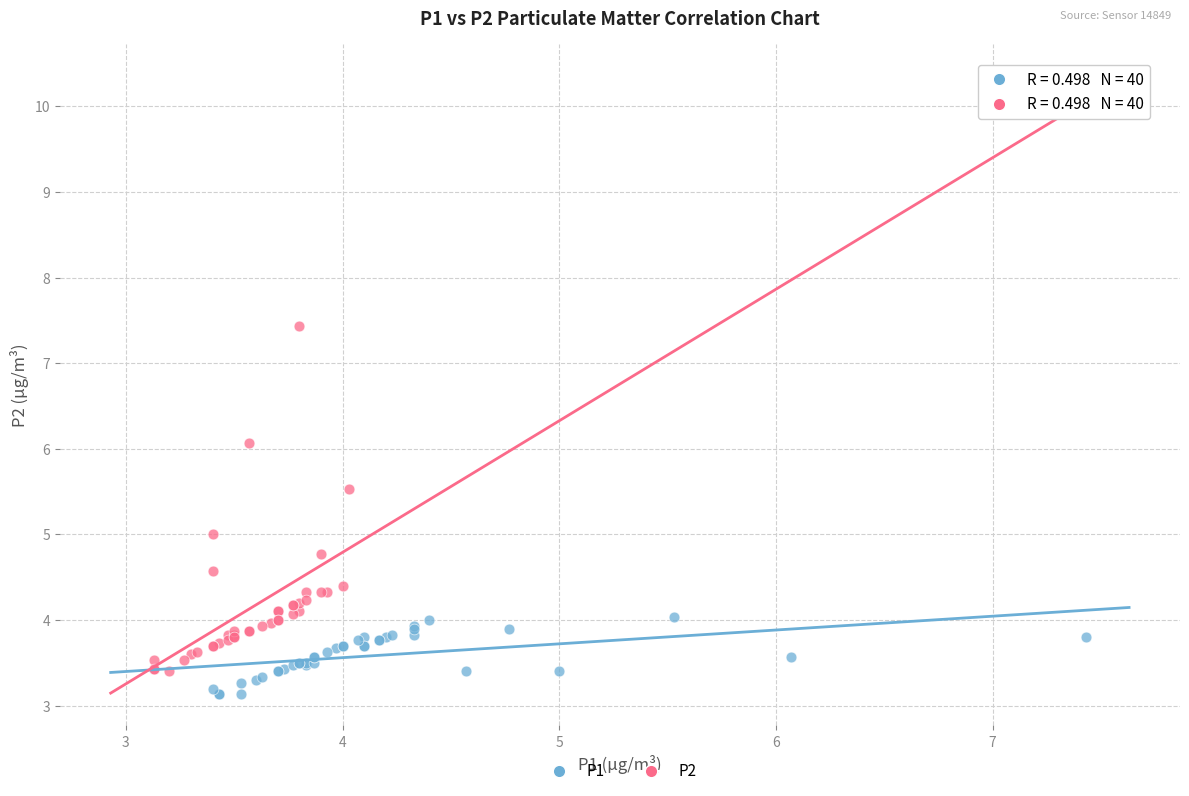

Which series has the largest Y range (max minus min)?

P2